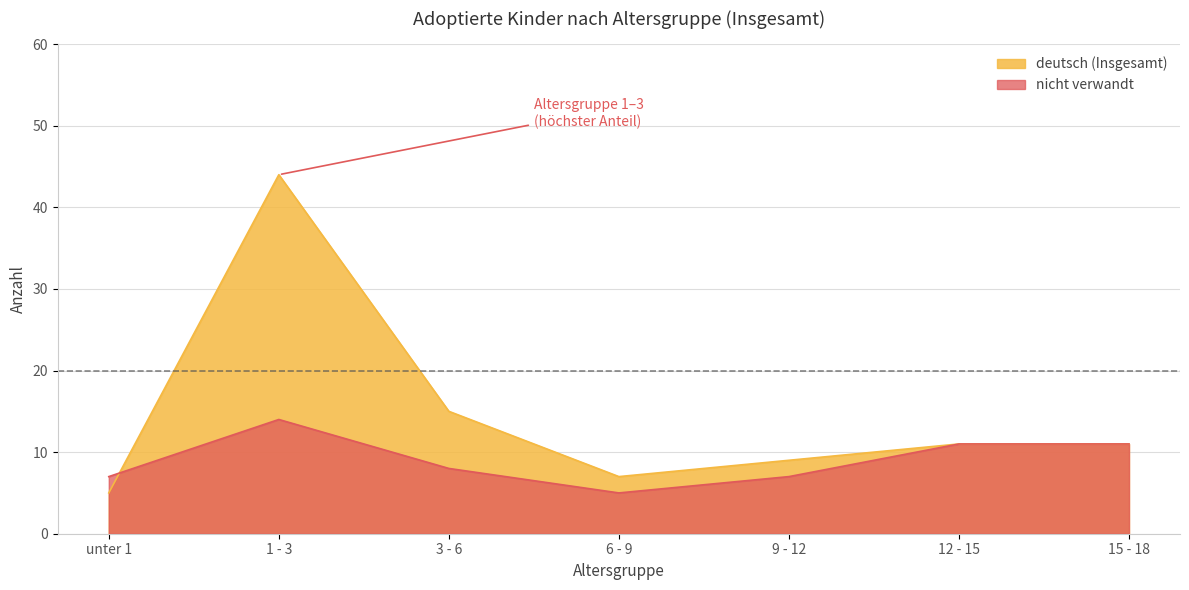

Does the chart display data point markers on the line(s)?

No